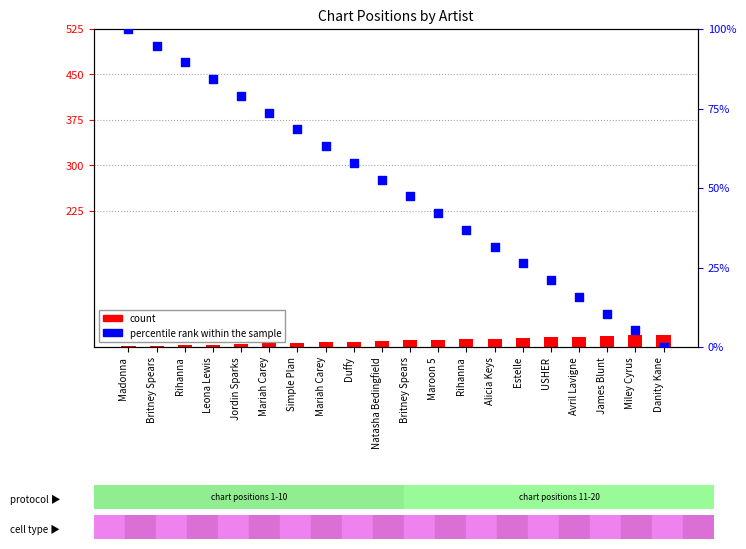

What is the total value across all series at USHER?

37.1